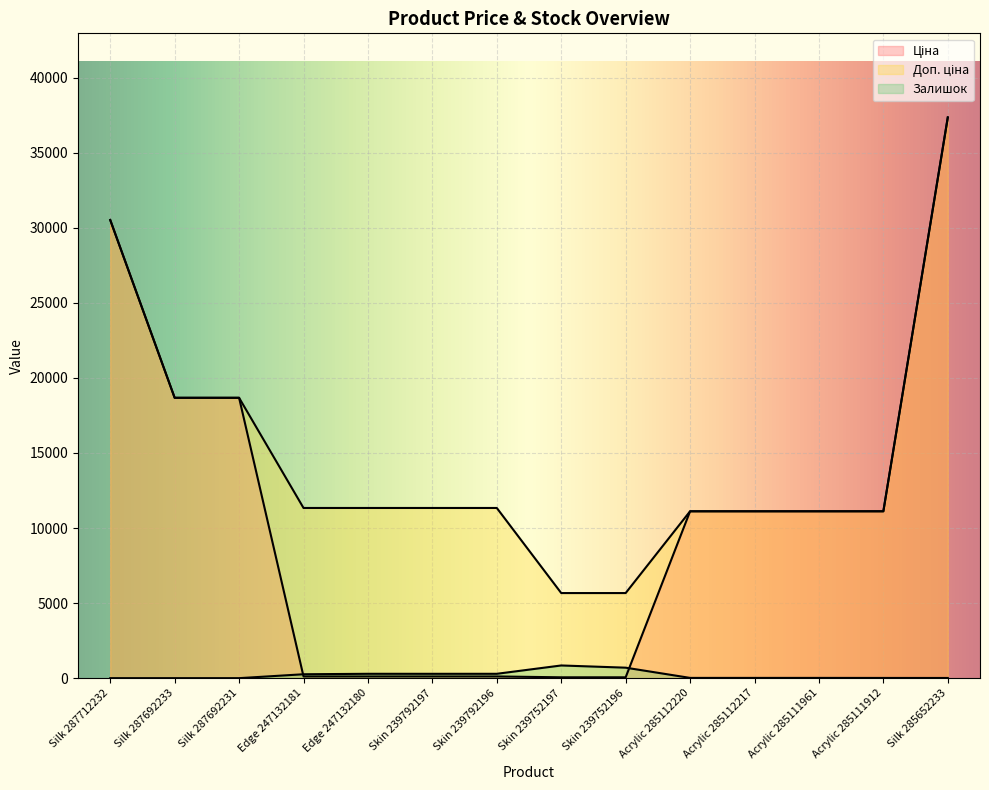

How many data points in Ціна are above 11113?

8